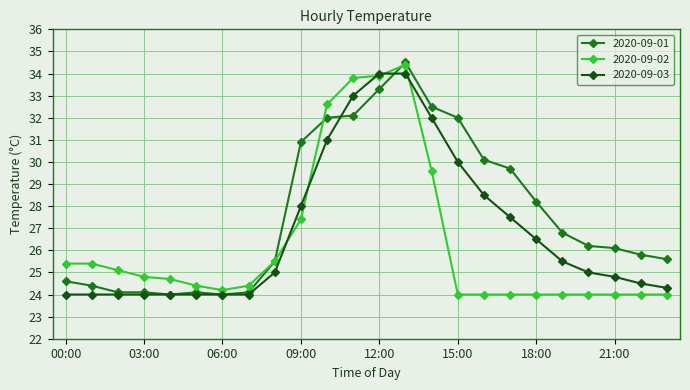

True or false: 2020-09-01 has more than 0 points higher than both neighbors.

True